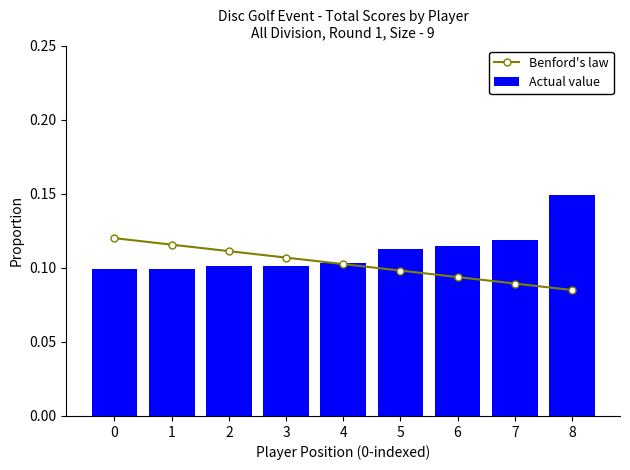

At how many categories does at least one series exceed 0?

9